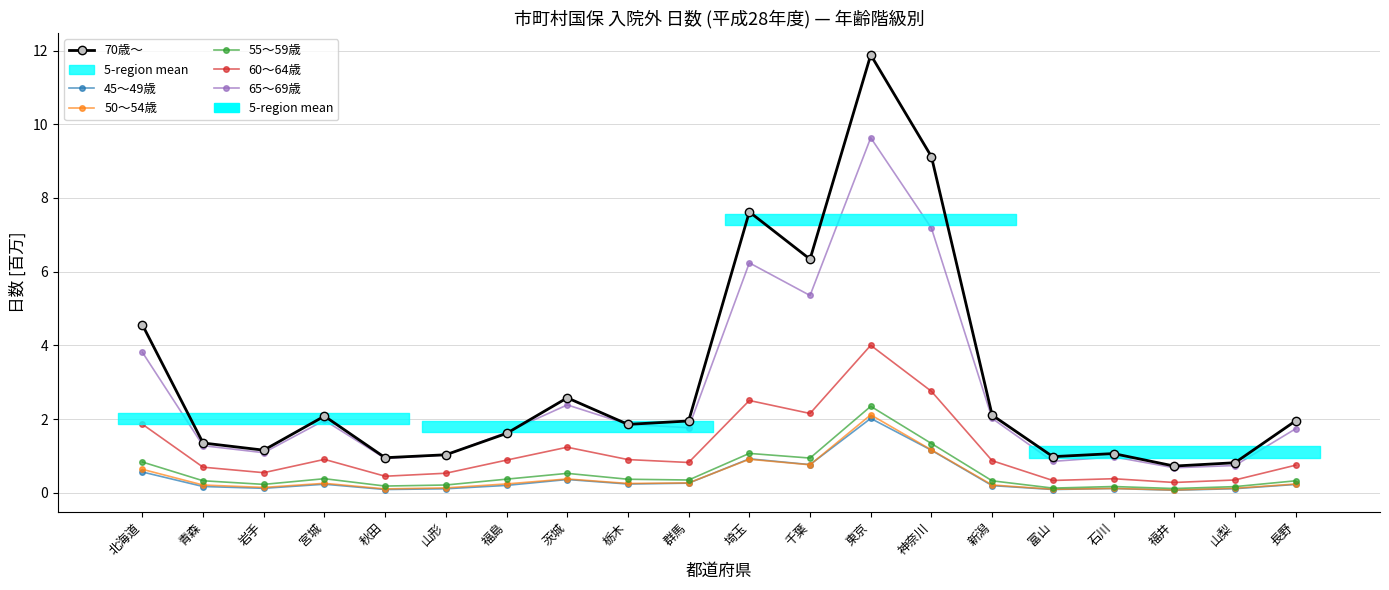

What is the difference between the second highest and minimum values in the 55～59歳 series?

1.2